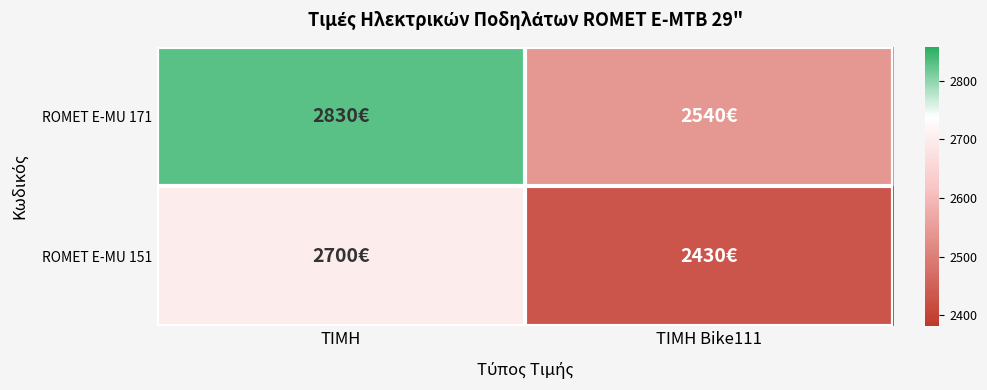

Reading left to right, extract all data points from this chart.

ROMET E-MU 171: ΤΙΜΗ=2830	ΤΙΜΗ Bike111=2540
ROMET E-MU 151: ΤΙΜΗ=2700	ΤΙΜΗ Bike111=2430